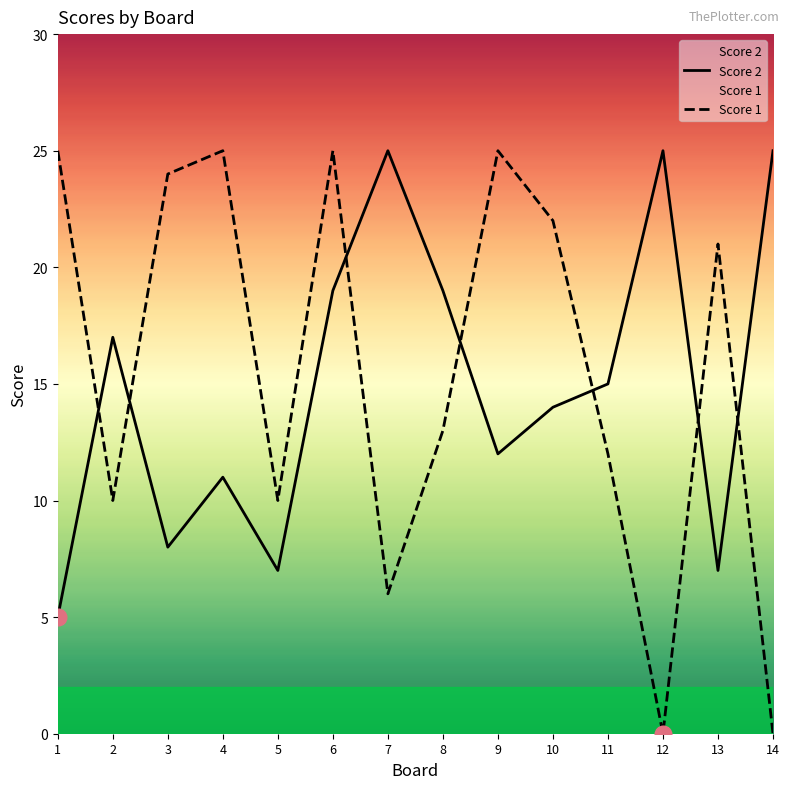

What is the difference between the second highest and minimum values in the Score 1 series?

25